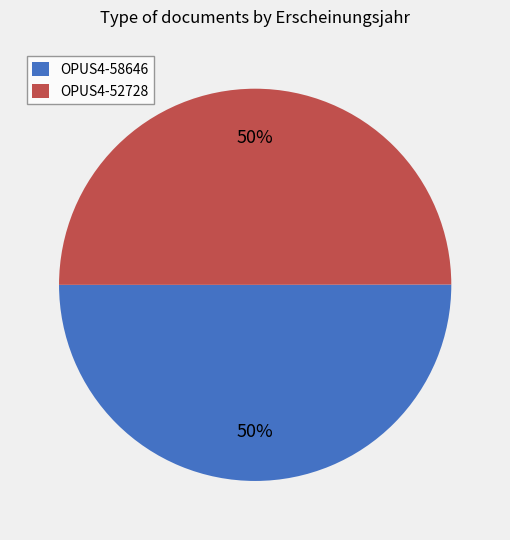

What is the ratio of the value at OPUS4-52728 to the value at OPUS4-58646?

1.0